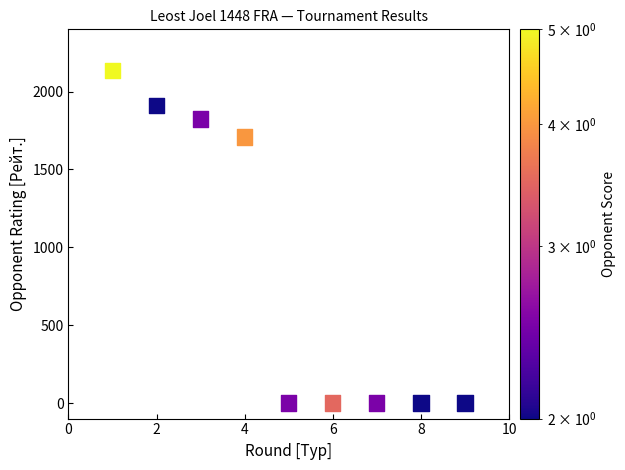

What Y value in the scatter plot is closest to 1067?

1709